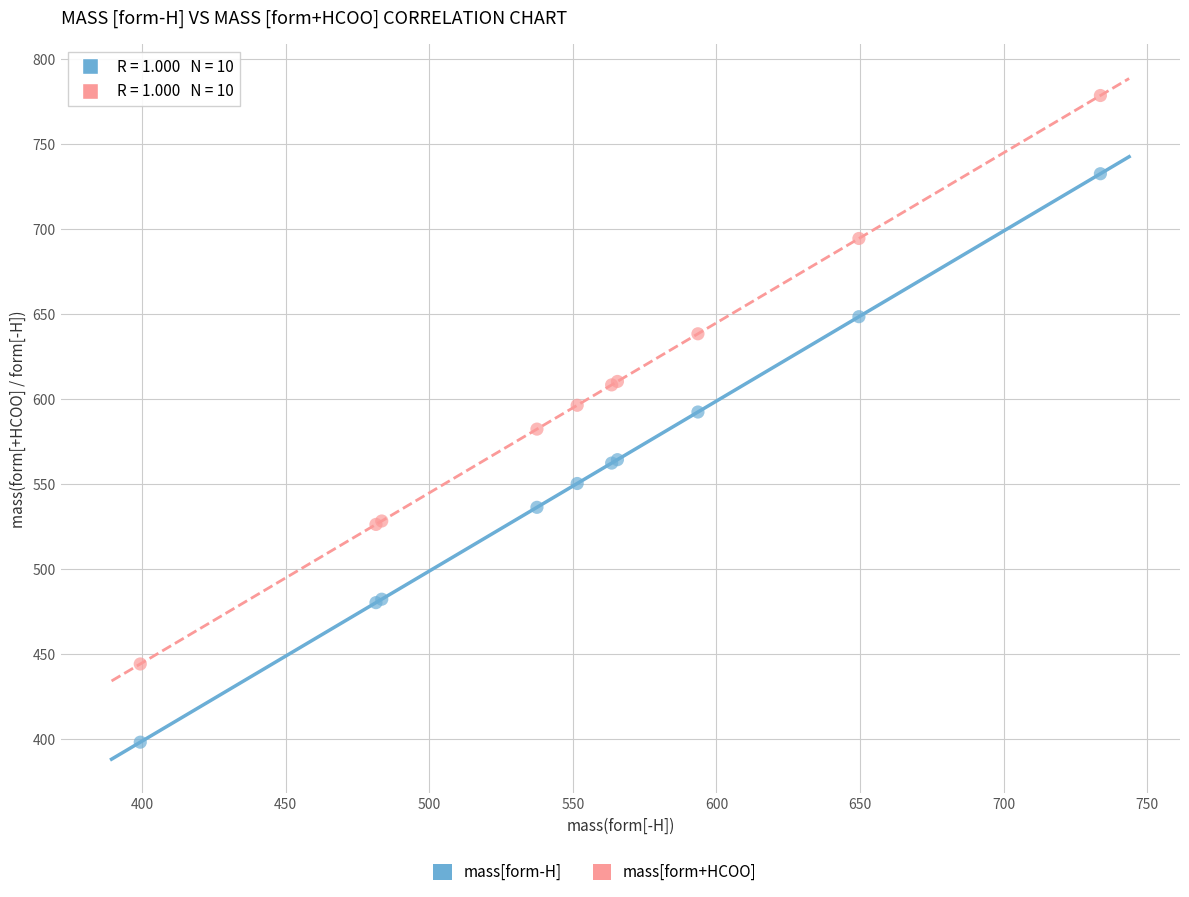

Which series reaches the minimum Y coordinate?

mass[form-H]